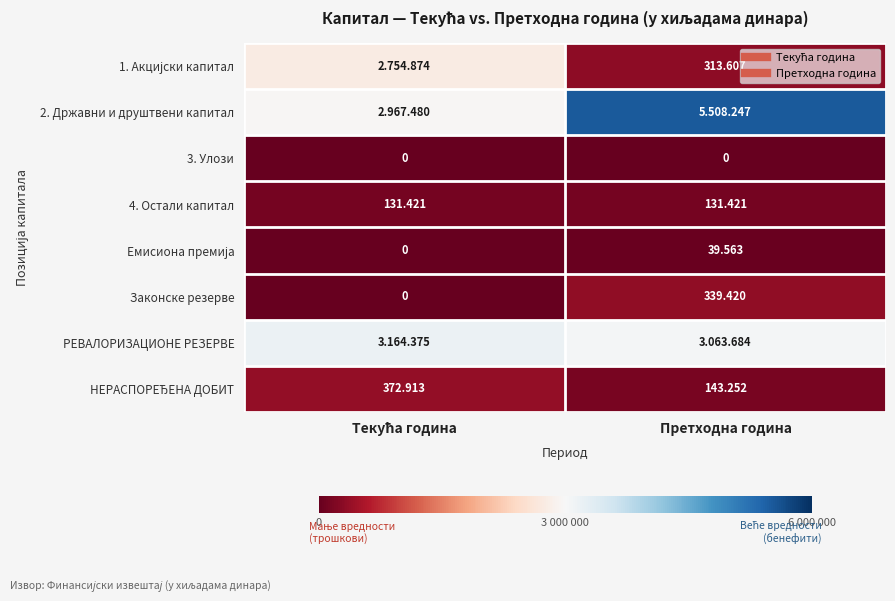

Rank the categories by 1. Акцијски капитал value from lowest to highest.

Претходна година, Текућа година